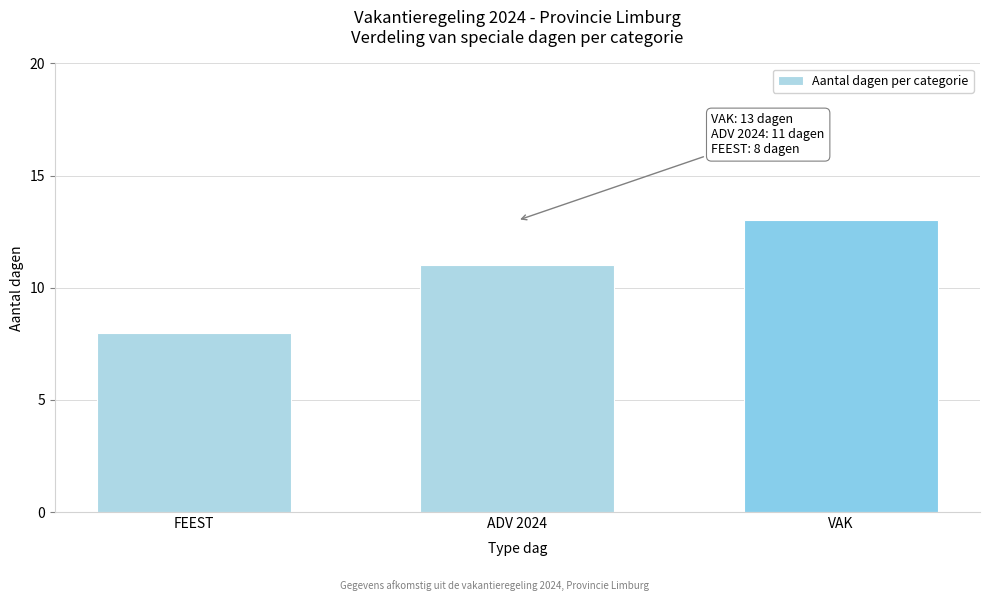

Reading right to left, extract all data points from this chart.

13	11	8